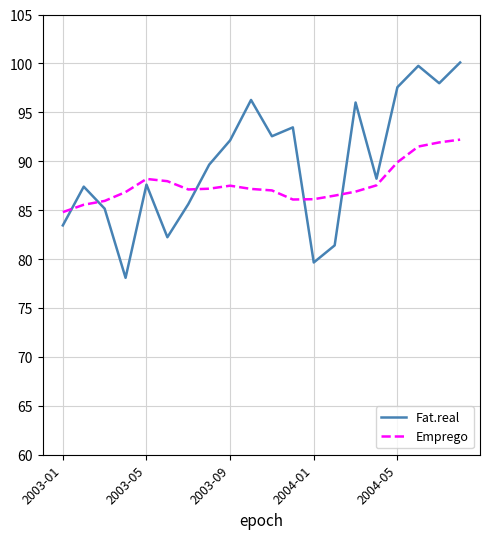

Count the number of categories in the chart.

20